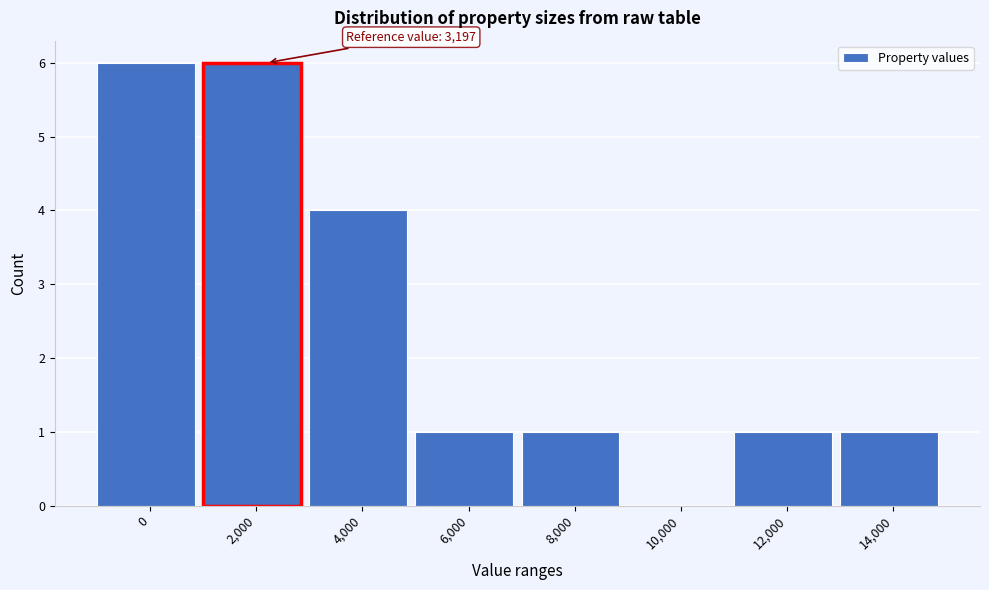

Reading left to right, list all the values displayed in this chart.

0=6	2,000=6	4,000=4	6,000=1	8,000=1	10,000=0	12,000=1	14,000=1